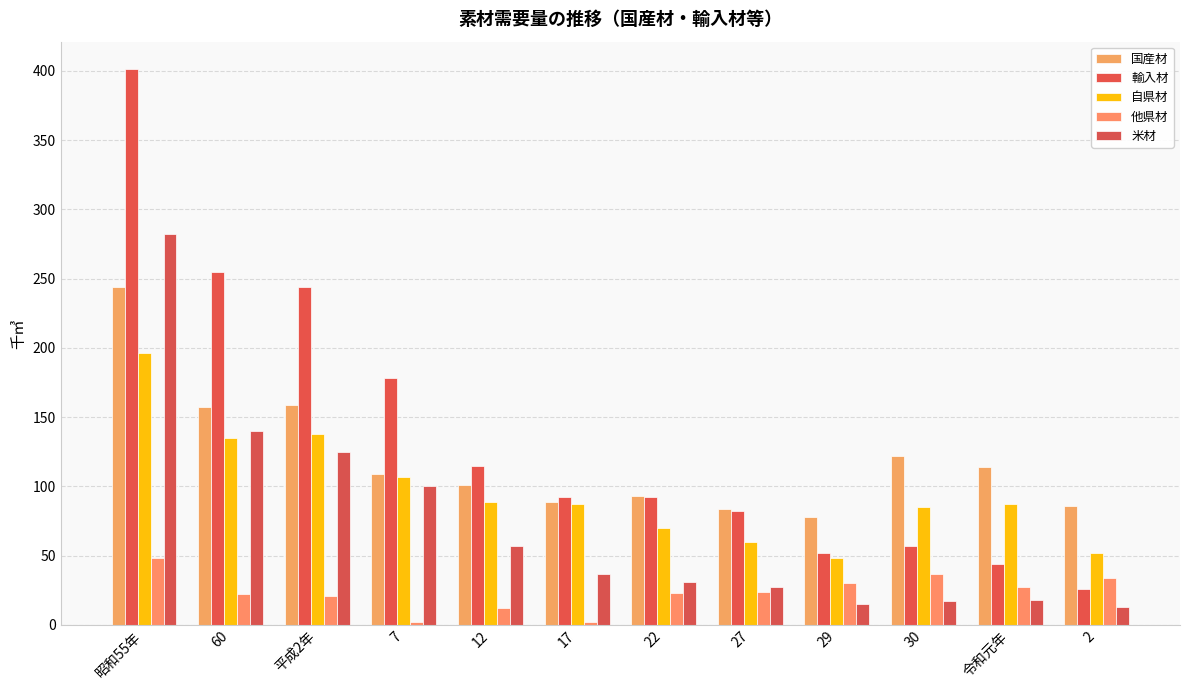

Is the value of 国産材 at 27 greater than the value of 他県材 at 7?

Yes